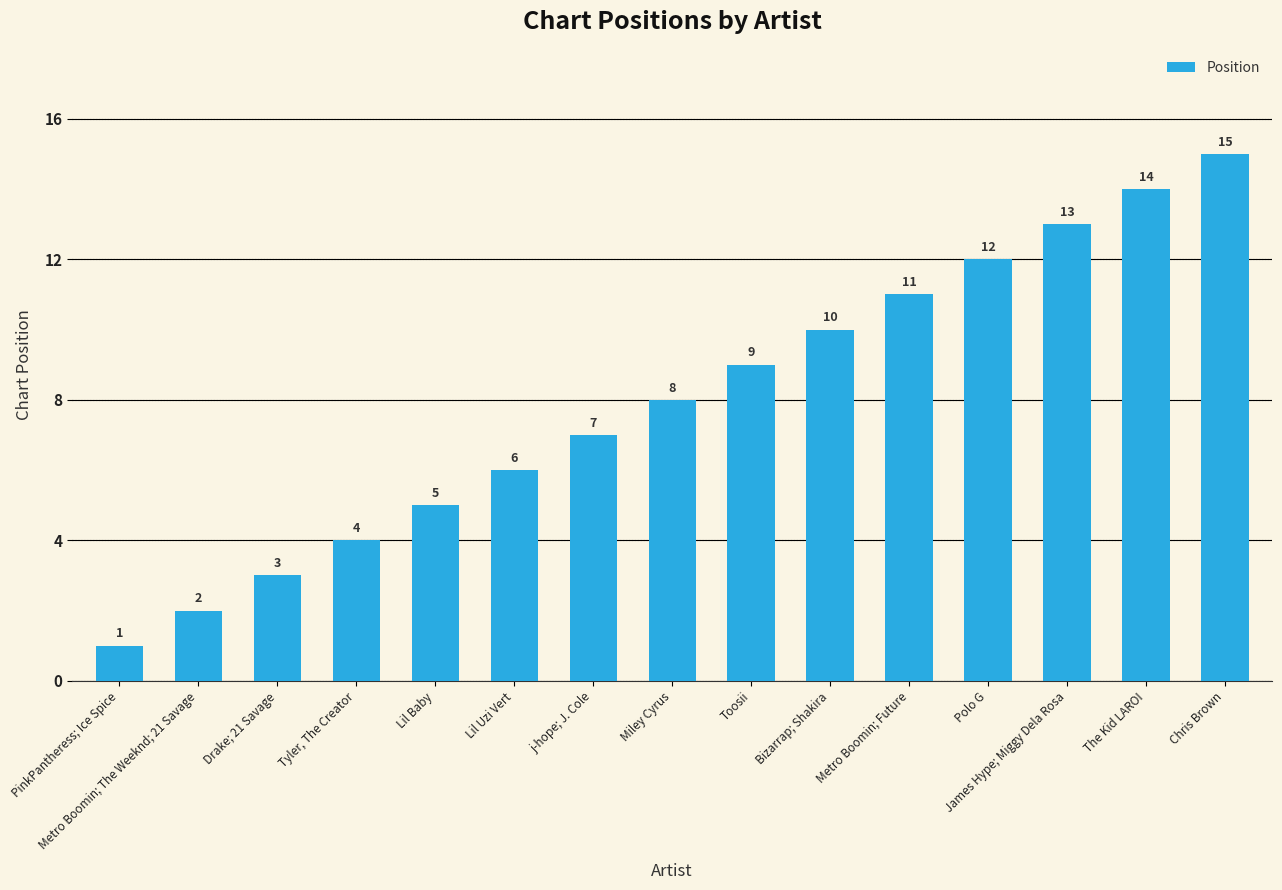

Read the value at Lil Uzi Vert.

6